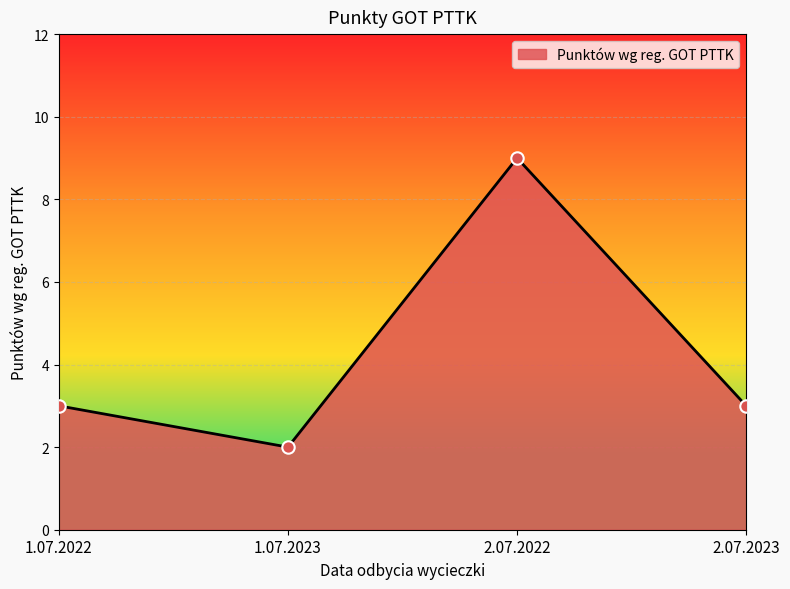

What is the change in value from 2.07.2022 to 2.07.2023?

-6